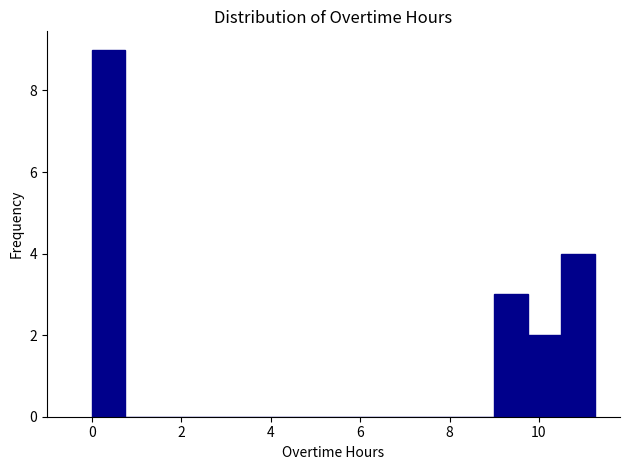

Around what value on the x-axis is the tallest bar? Give the approximate position of its centre, as read against the axis.

0.4